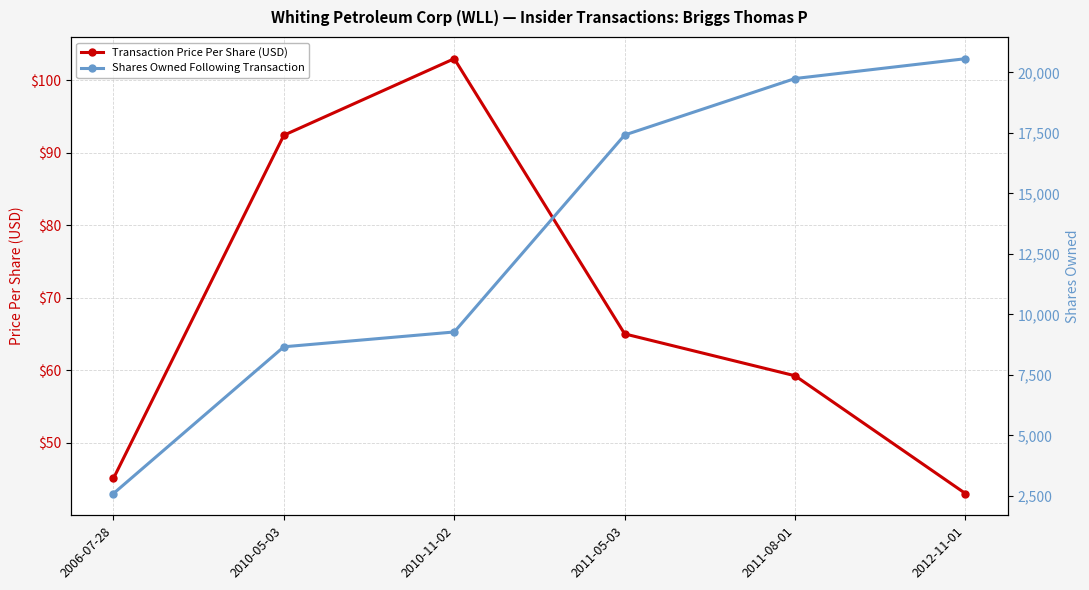

Is it true that Shares Owned Following Transaction equals 17412.0 at 2011-05-03?

True